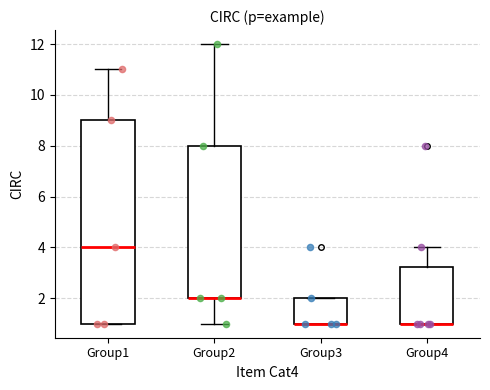

Reading left to right, transcribe this box plot: for each box, give where its median line is, the range the box spans, and where its two whiskers end, as read against the y-axis. The values are not printed on the chart, so give them approximately, as read against the axis.

Group1: median 4.0, box 1.0 to 9.0, whiskers 1.0 to 11.0
Group2: median 2.0 (drawn on the box's lower edge), box 2.0 to 8.0, whiskers 1.0 to 12.0
Group3: median 1.0 (drawn on the box's lower edge), box 1.0 to 2.0, whiskers 1.0 to 2.0
Group4: median 1.0 (drawn on the box's lower edge), box 1.0 to 3.2, whiskers 1.0 to 4.0